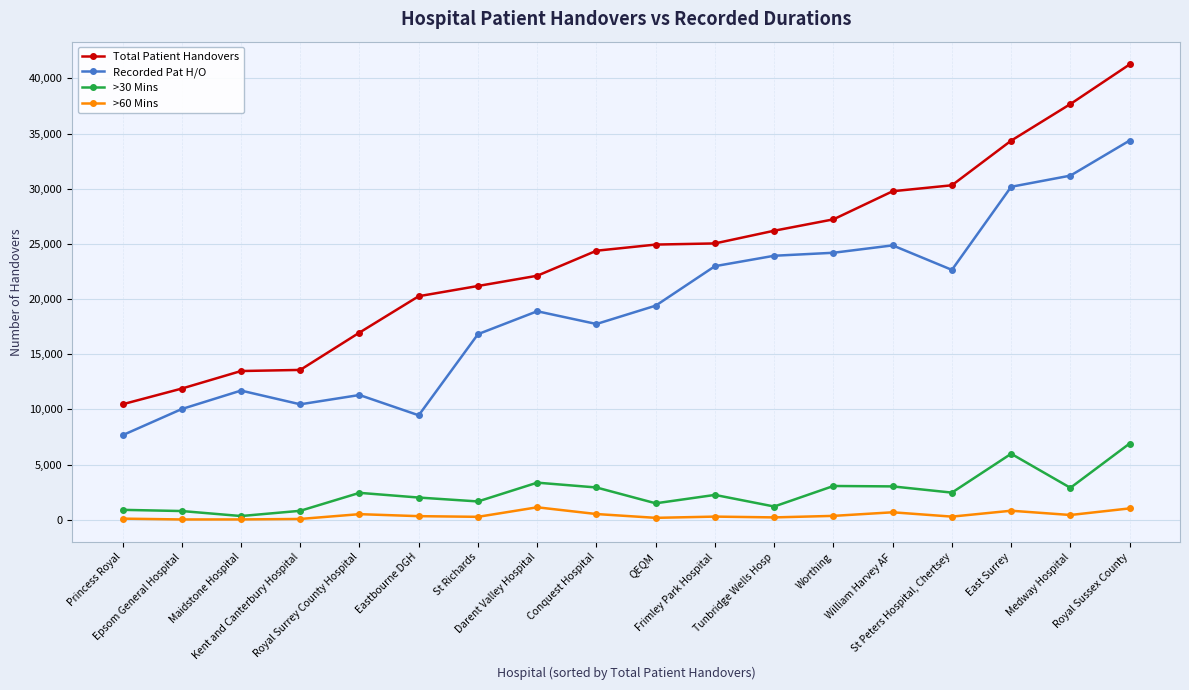

What is the value of the Recorded Pat H/O point at the 18th from the left?

34366